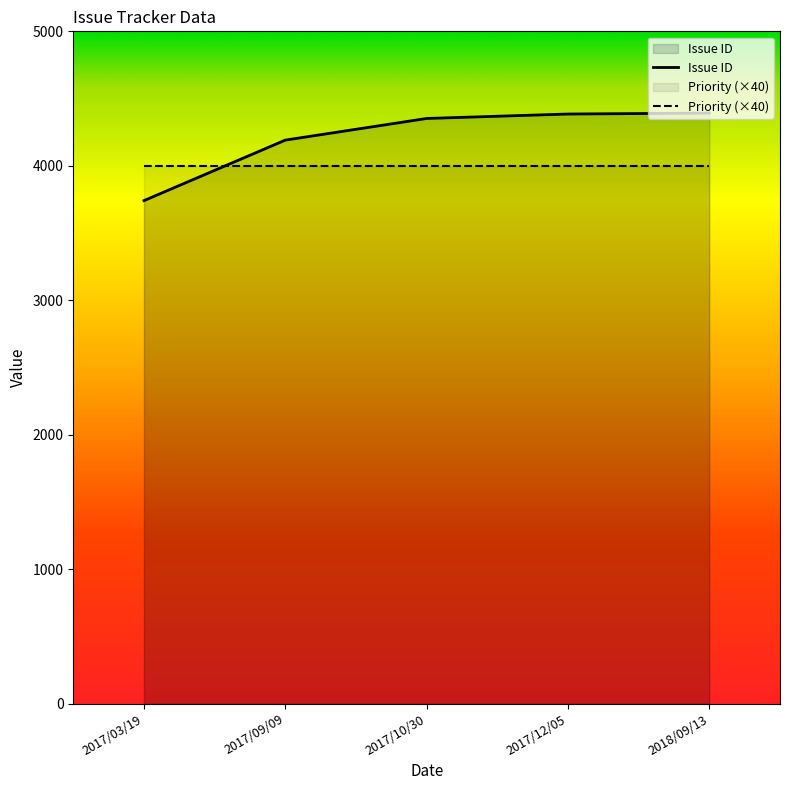

Is it true that Priority equals 134 at 2017/12/05?

False